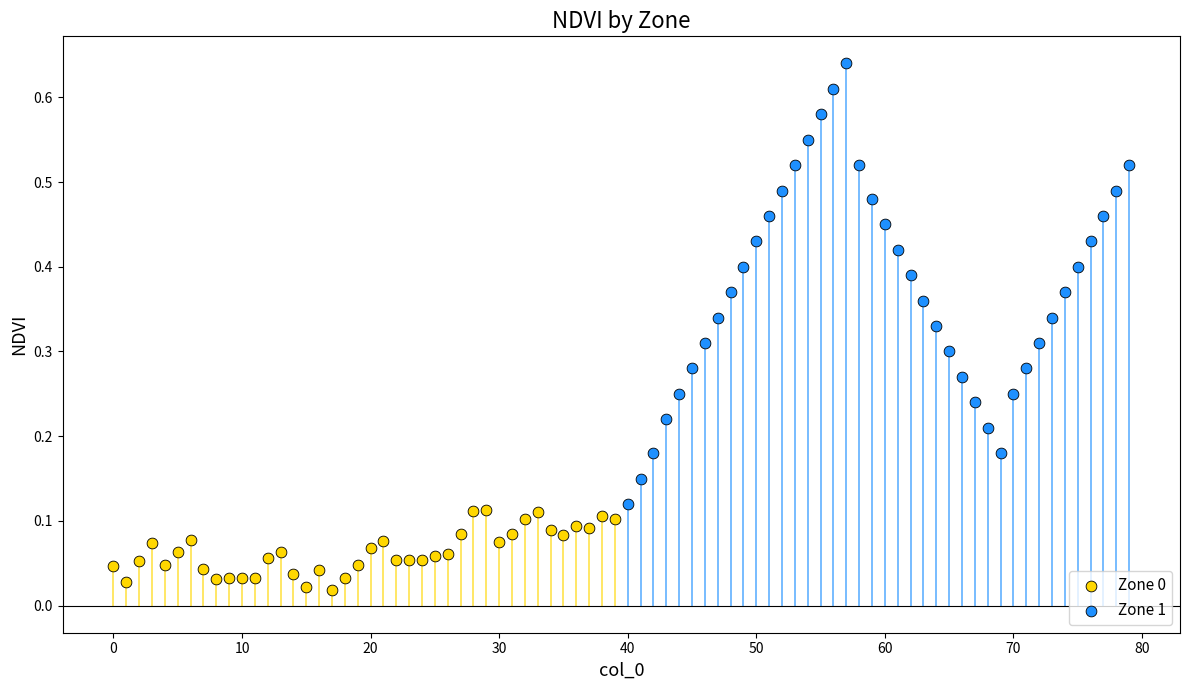

Which series contains the highest Y value?

Zone 1